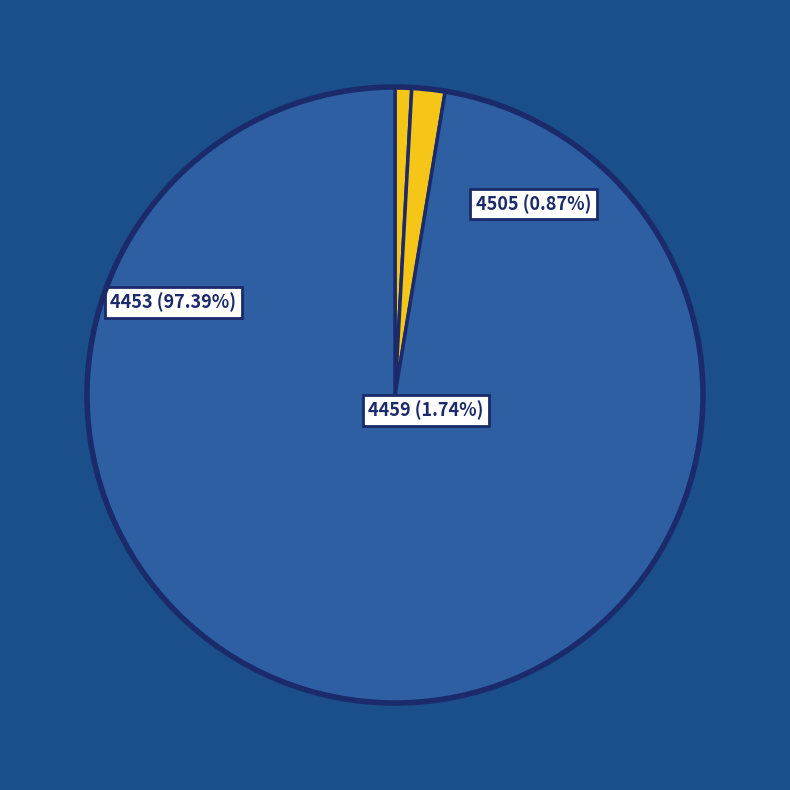

True or false: 4505 accounts for 10% of the total.

False